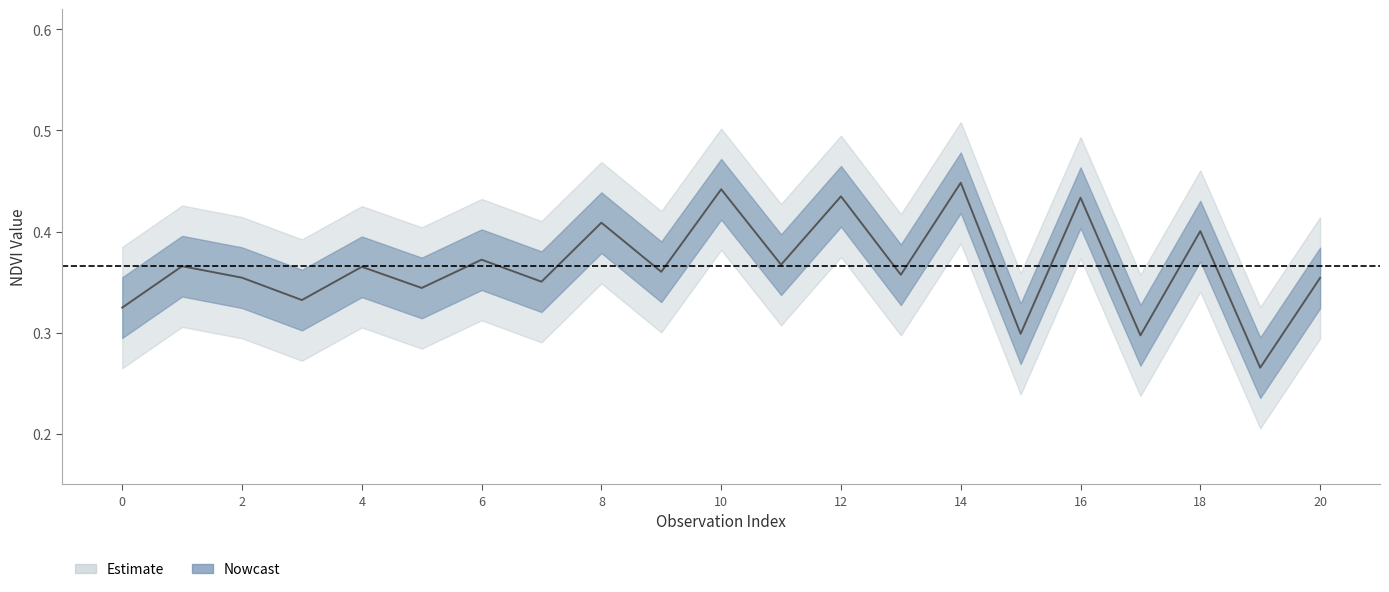

True or false: NDVI_upper has a value of 0.4 at 2.

True